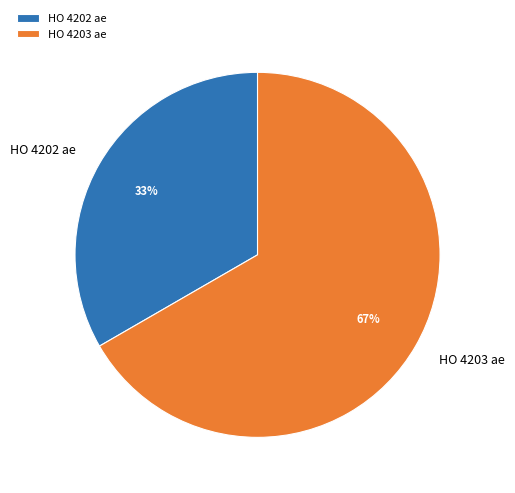

To the nearest percent, what is the average slice percentage?

50%